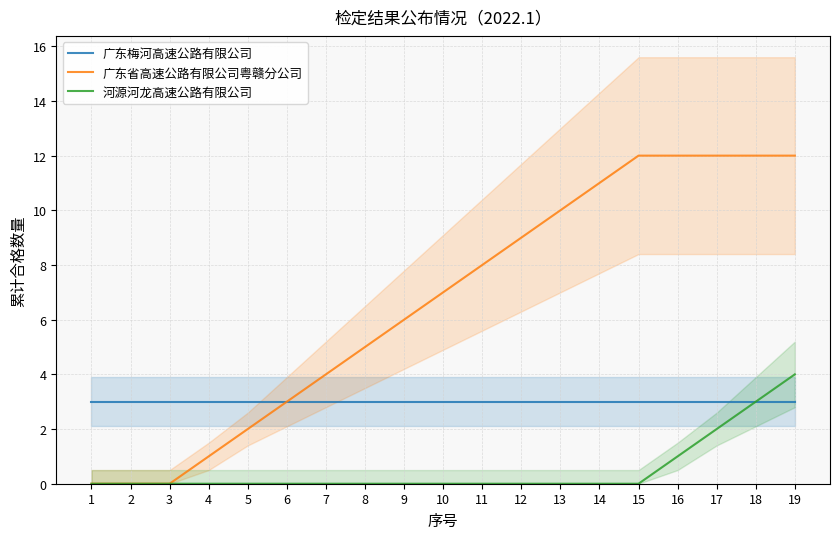

At which category is the sum across all series the highest?

19